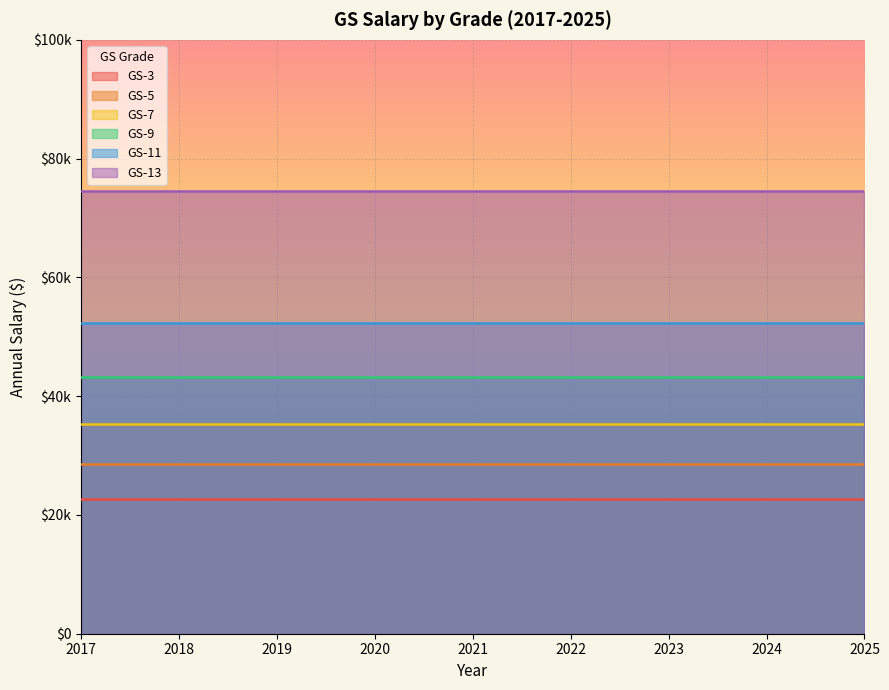

True or false: GS-13 and GS-11 intersect in this chart.

False